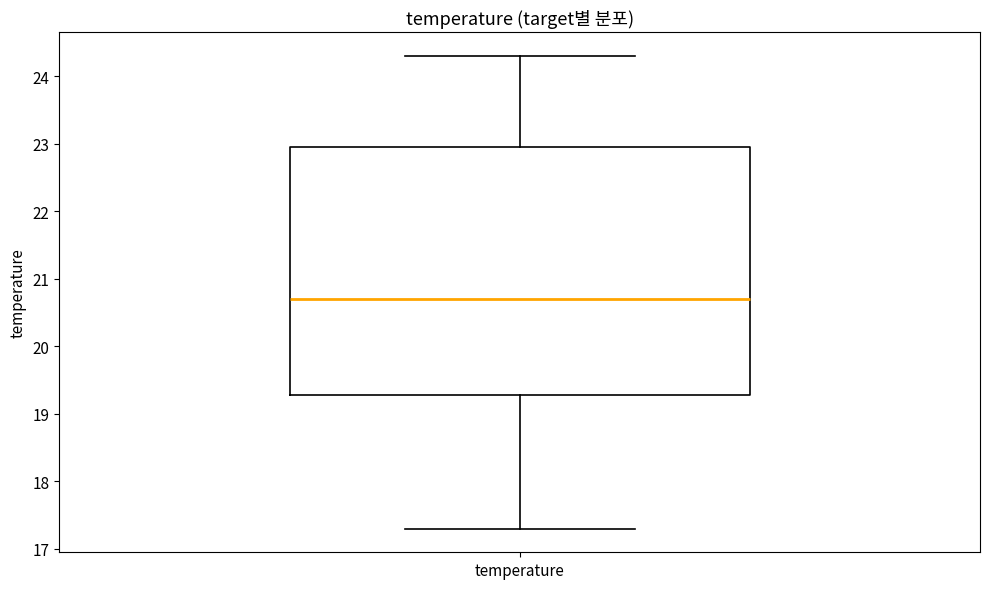

Where is the lower edge of the box for temperature on the y-axis? The values are not printed on the chart, so give them approximately, as read against the axis.

19.3